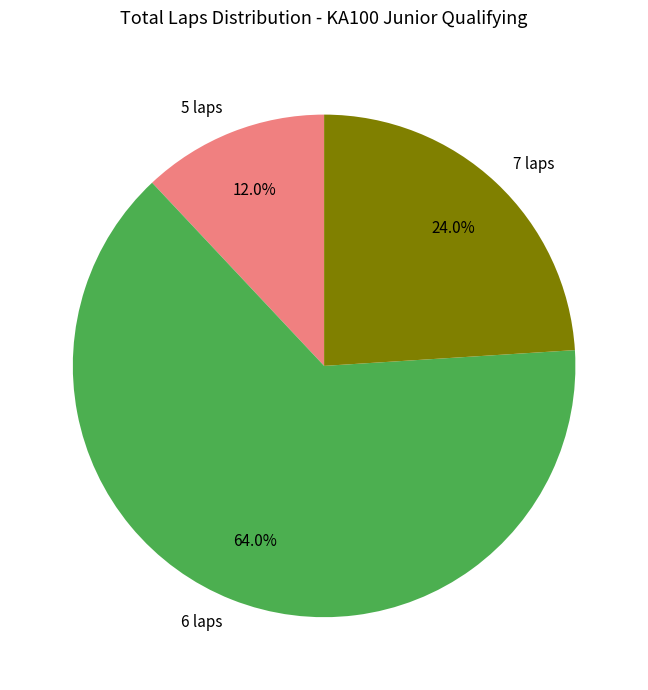

Does 6 laps account for over 50% of the chart?

Yes